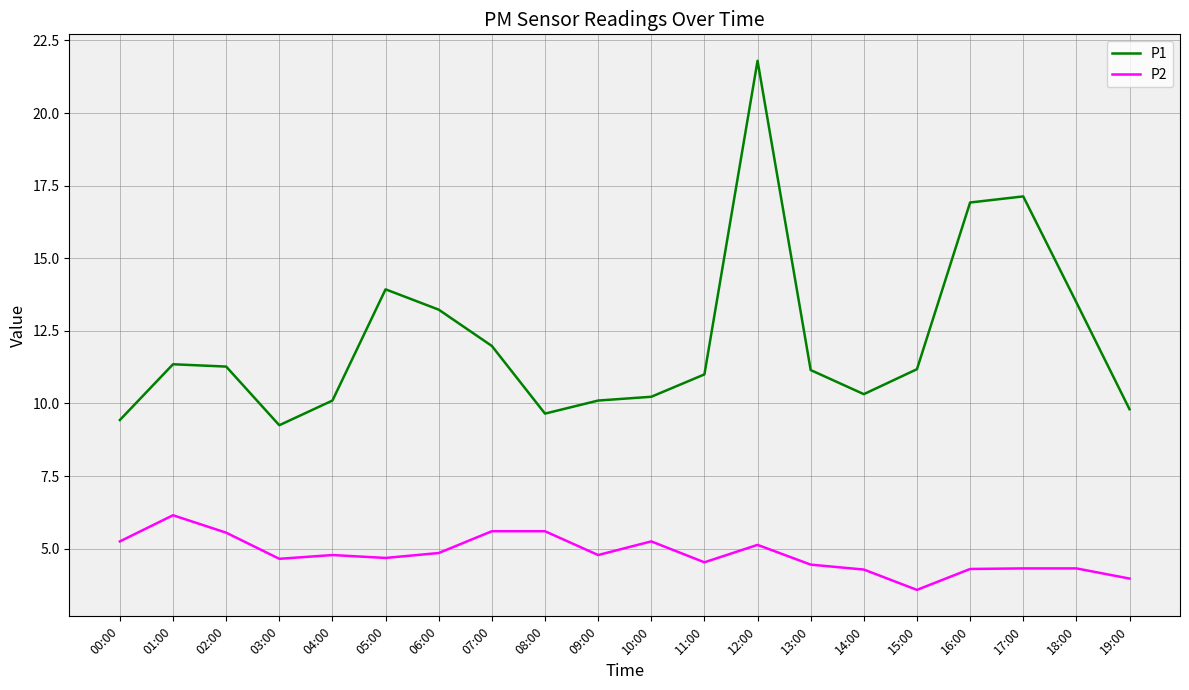

Which category has the lowest value across all series?

15:00